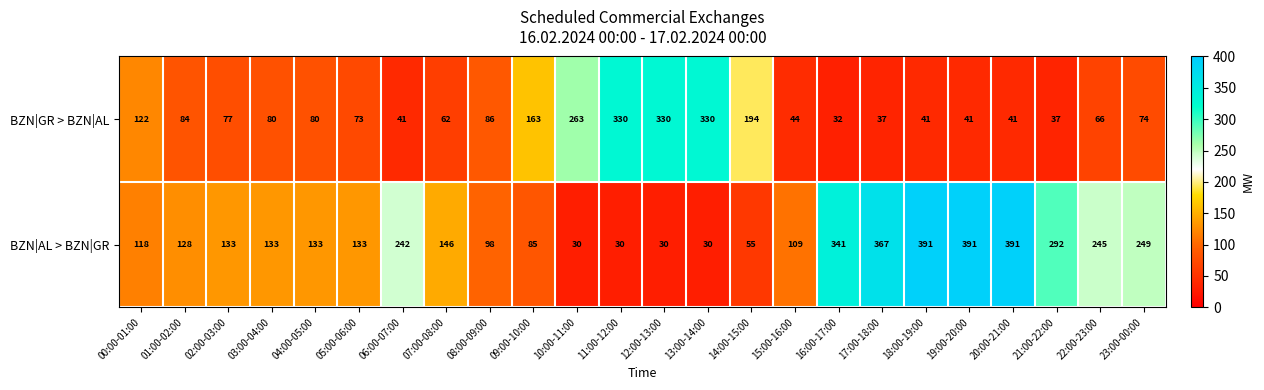

At how many categories does at least one series exceed 380?

3